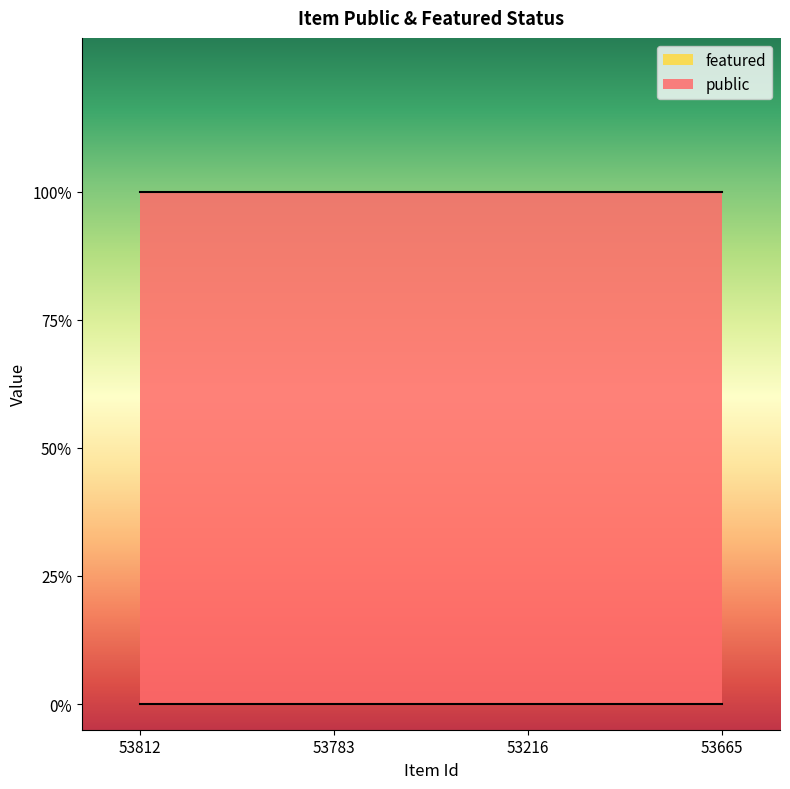

True or false: featured has a value of 0 at 53783.

True